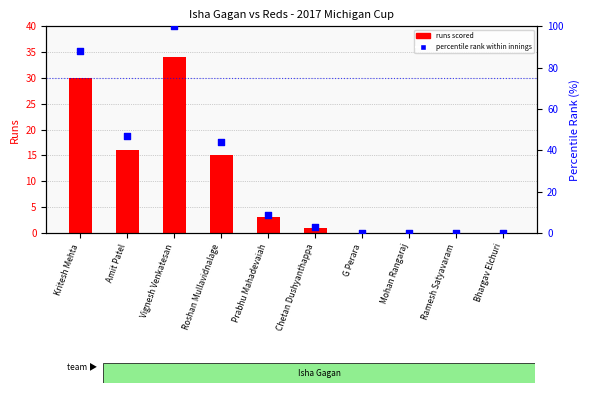

Which series reaches the minimum Y coordinate?

runs scored